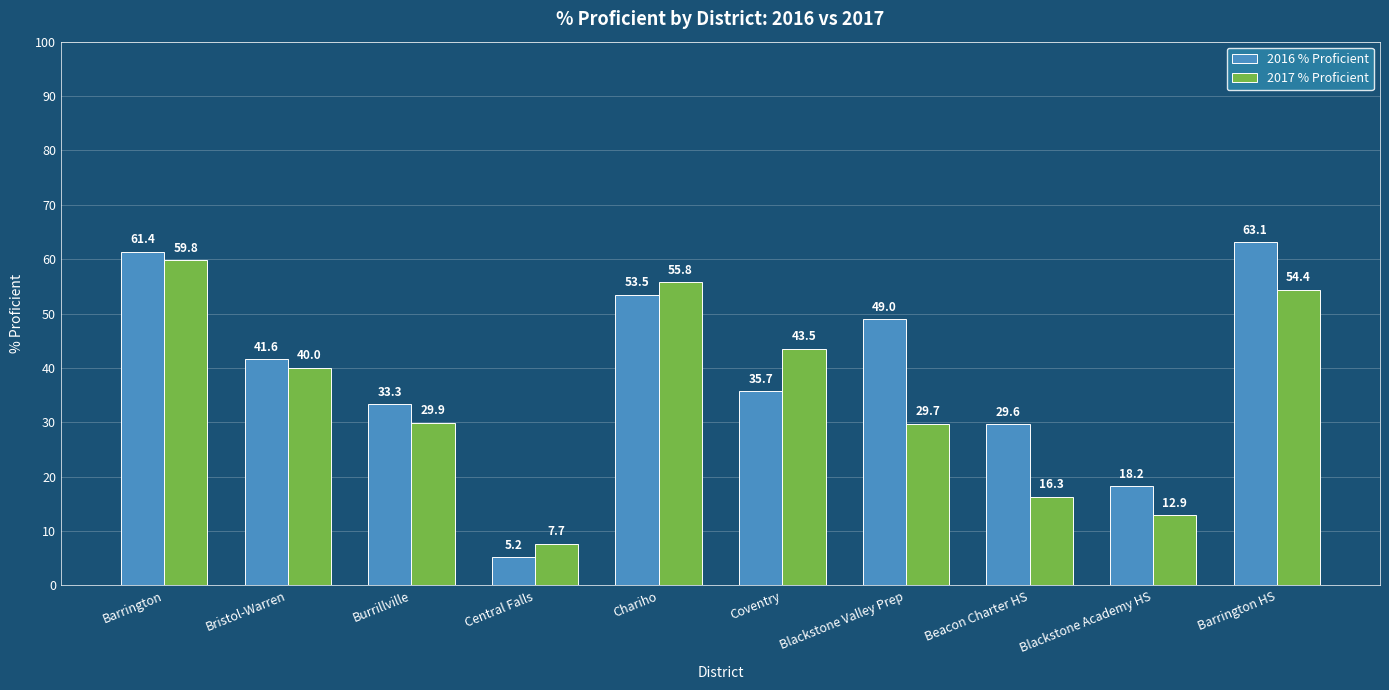

What position from the left is Coventry?

6